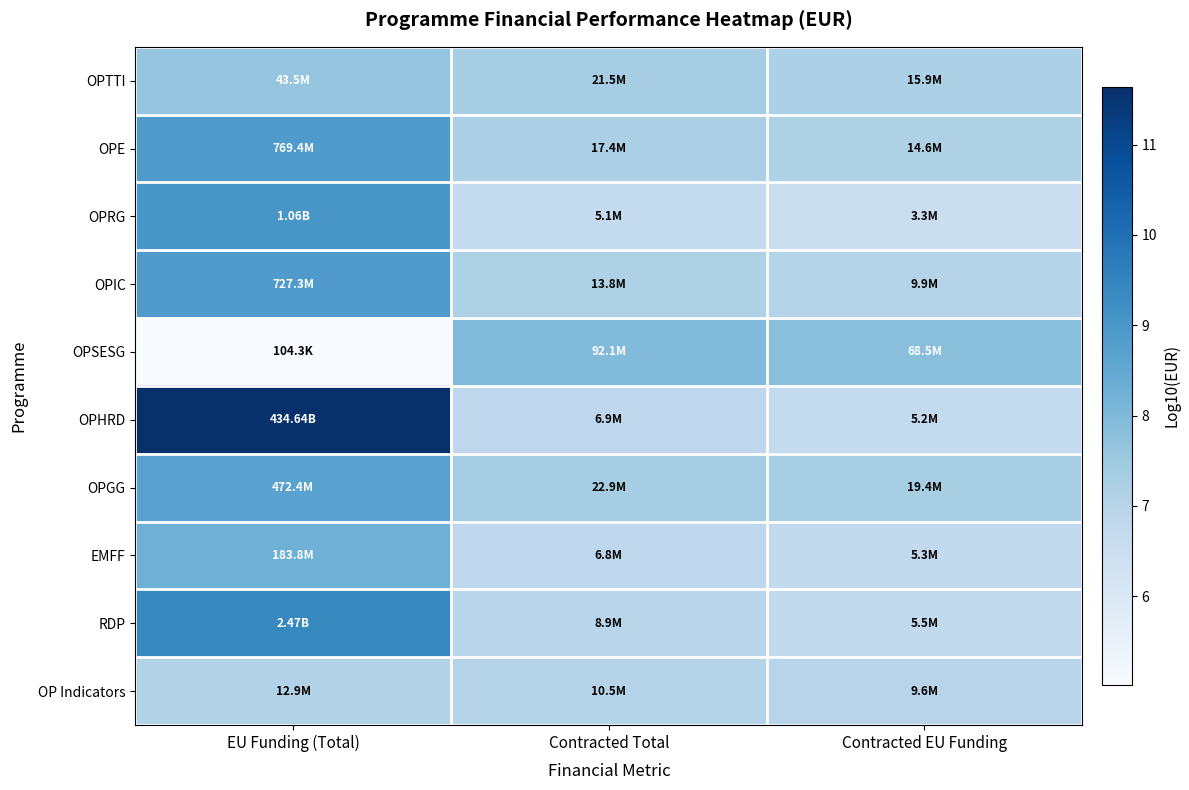

Rank the series at Contracted Total from lowest to highest value.

OPRG, EMFF, OPHRD, RDP, OP Indicators, OPIC, OPE, OPTTI, OPGG, OPSESG